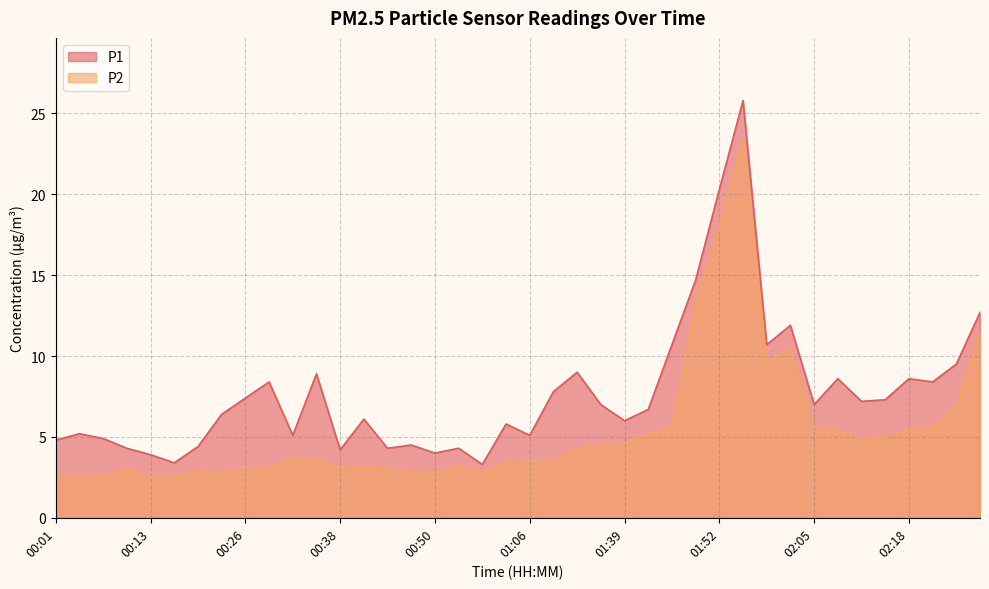

True or false: P1 has more than 2 points higher than both neighbors.

True